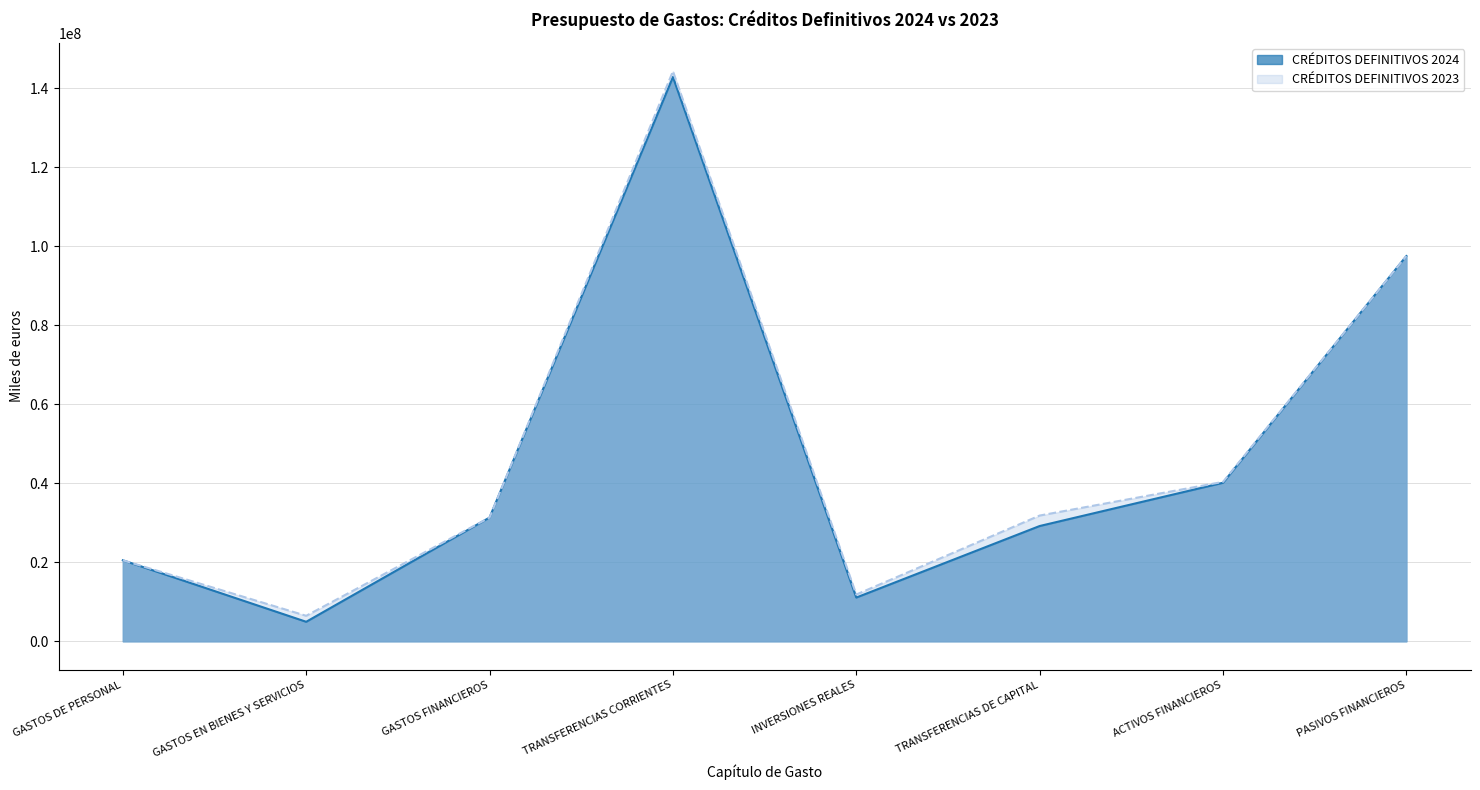

Reading left to right, transcribe all the data shown in this chart.

CRÉDITOS DEFINITIVOS 2024: GASTOS DE PERSONAL=20511636	GASTOS EN BIENES Y SERVICIOS=4944849	GASTOS FINANCIEROS=31329773	TRANSFERENCIAS CORRIENTES=142835731	INVERSIONES REALES=11080210	TRANSFERENCIAS DE CAPITAL=29183902	ACTIVOS FINANCIEROS=40135458	PASIVOS FINANCIEROS=97521933
CRÉDITOS DEFINITIVOS 2023: GASTOS DE PERSONAL=20511929	GASTOS EN BIENES Y SERVICIOS=6461587	GASTOS FINANCIEROS=31329773	TRANSFERENCIAS CORRIENTES=144283883	INVERSIONES REALES=11843931	TRANSFERENCIAS DE CAPITAL=31833870	ACTIVOS FINANCIEROS=40355458	PASIVOS FINANCIEROS=97521933